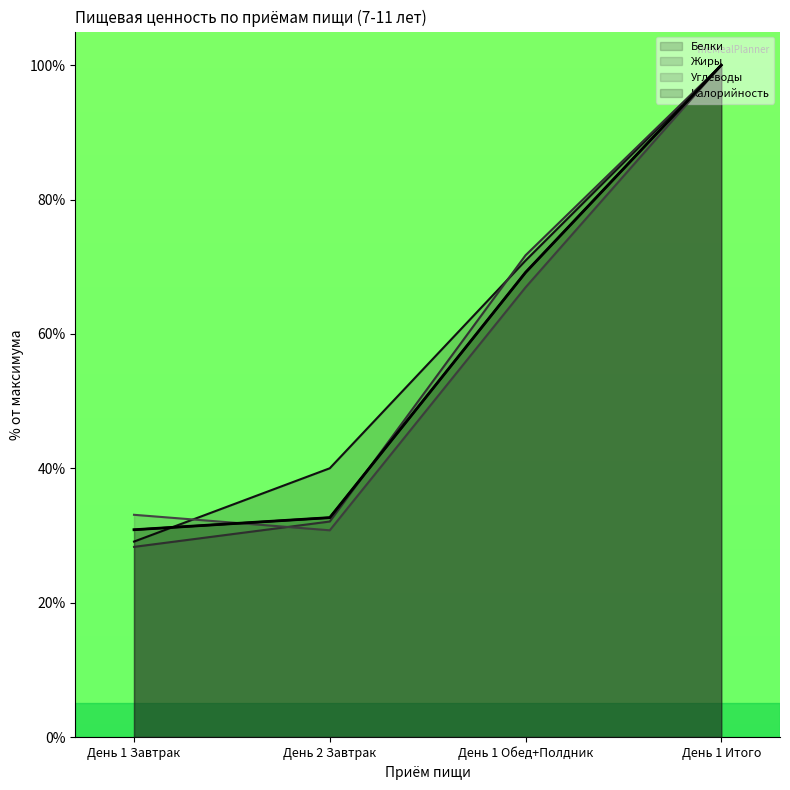

What are all the series names shown in the legend?

Белки, Жиры, Углеводы, Калорийность